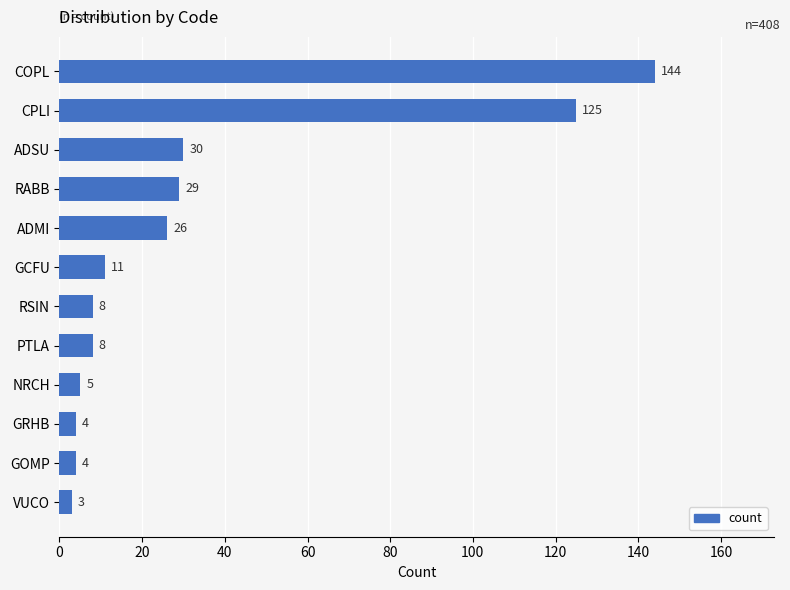

At which label is the value closest to 73?

ADSU